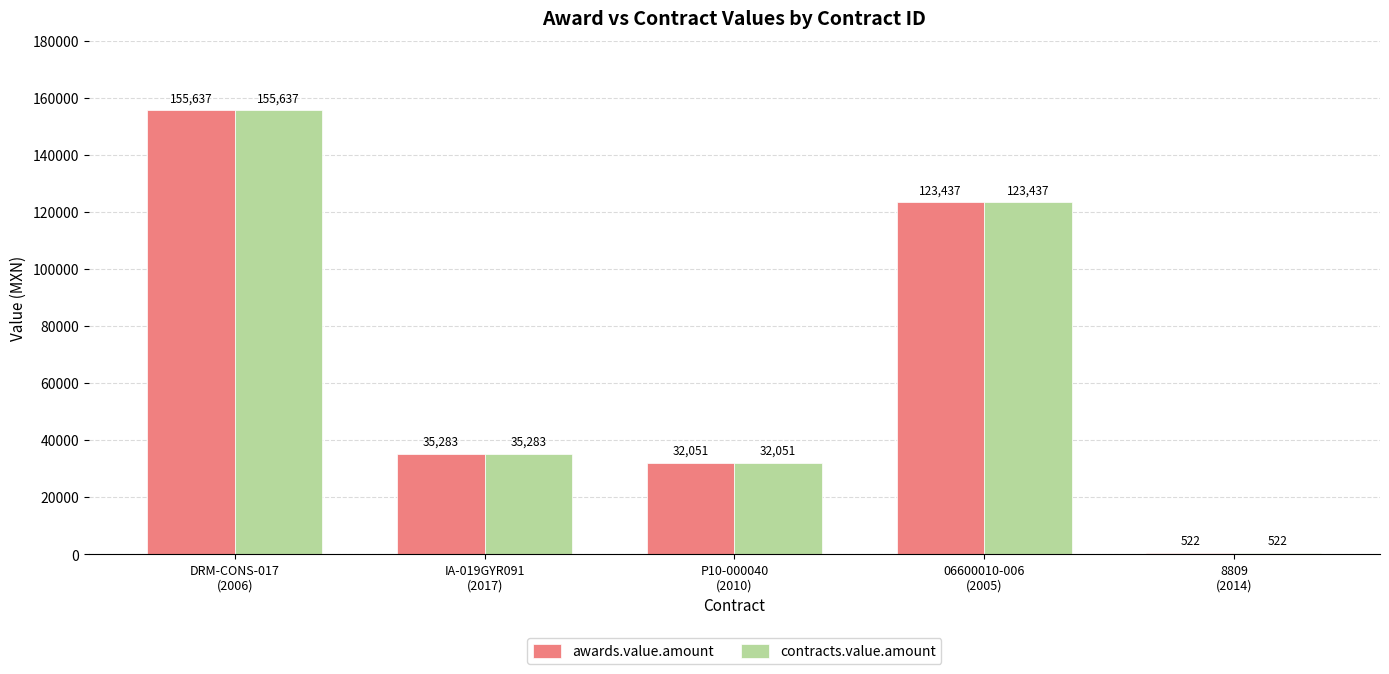

Are the bars horizontal?

No